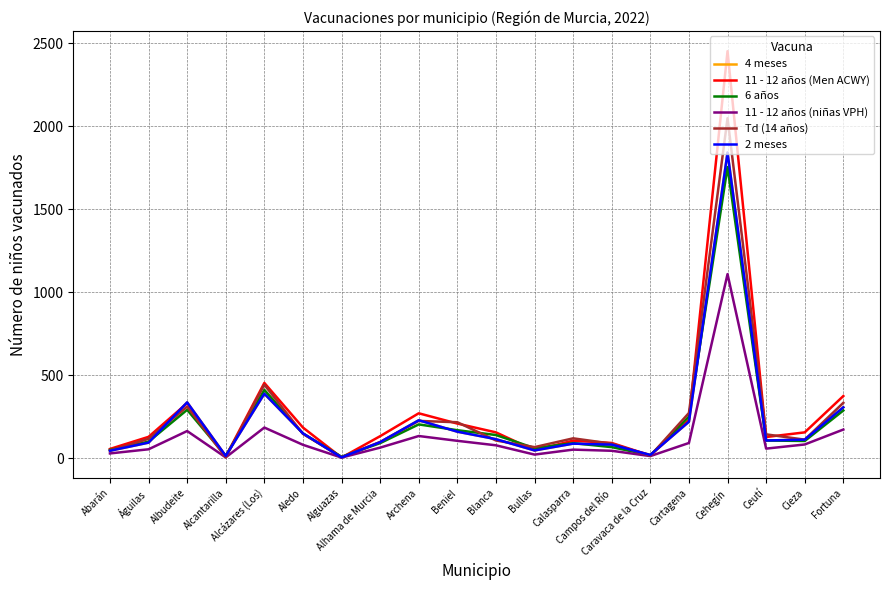

What is the label of the 7th point from the right?

Campos del Río